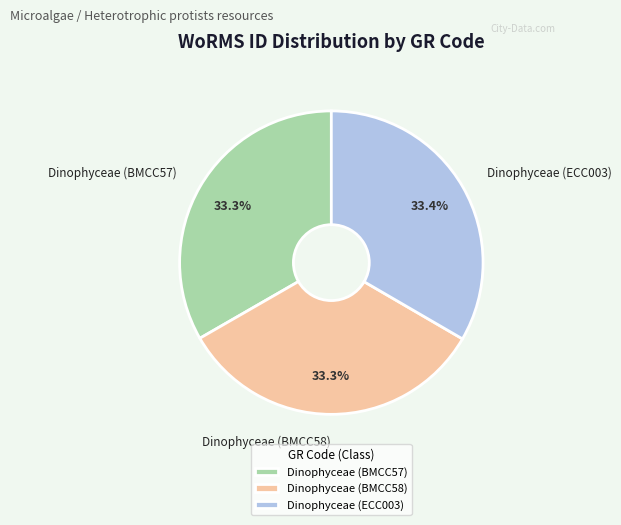

What is the ratio of the value at Dinophyceae (BMCC58) to the value at Dinophyceae (ECC003)?

1.0